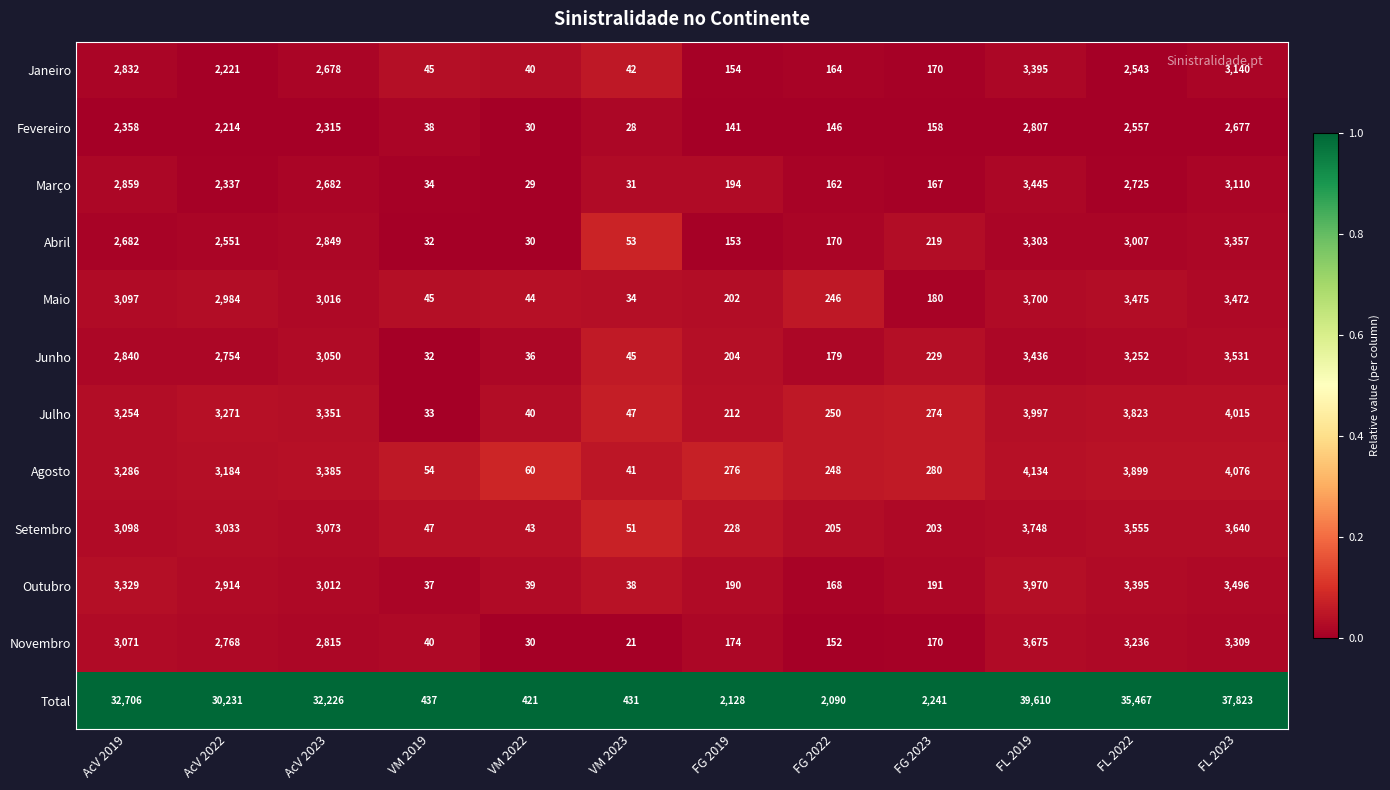

True or false: Março has a value of 5447 at FL 2023.

False